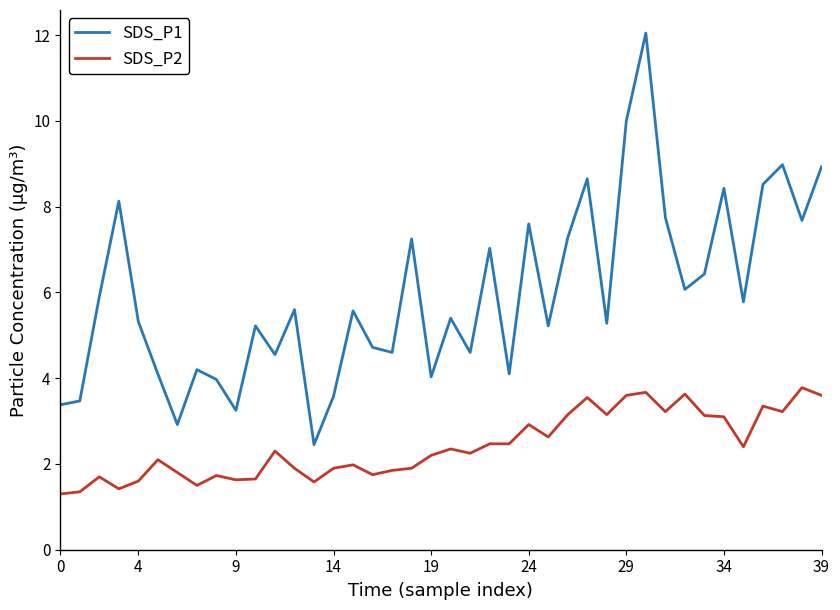

Rank the series by their average value, from lowest to highest.

SDS_P2, SDS_P1